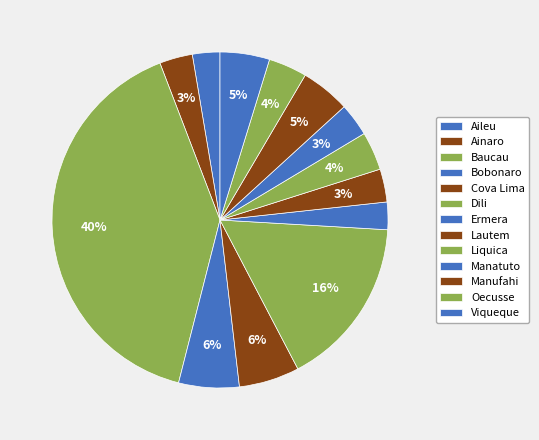

How many segments does this pie chart have?

13